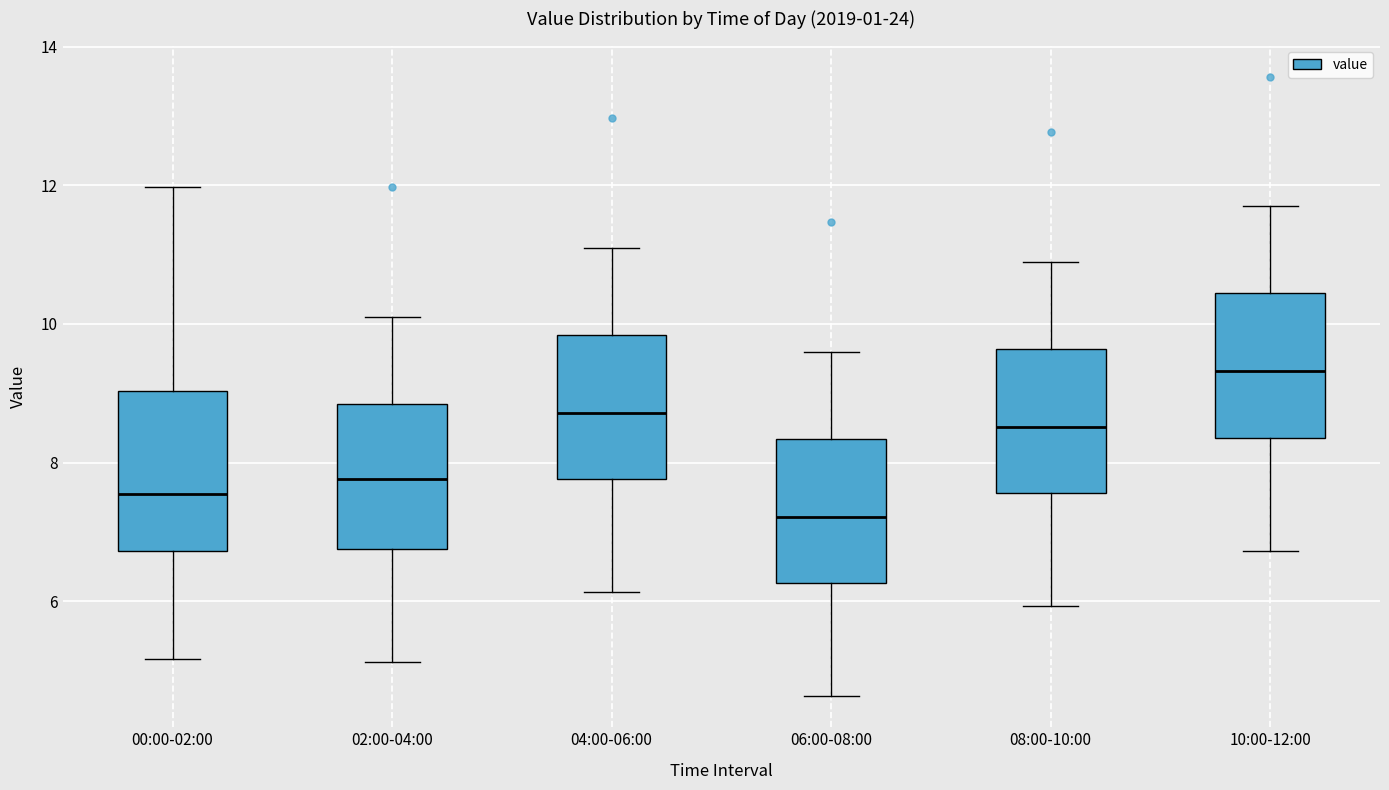

Where is the lower edge of the box for 06:00-08:00 on the y-axis? The values are not printed on the chart, so give them approximately, as read against the axis.

6.2